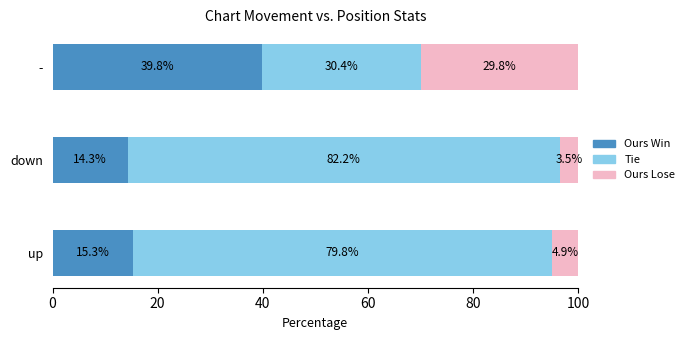

What is the difference between the maximum and minimum values in the Ours Win series?

25.5